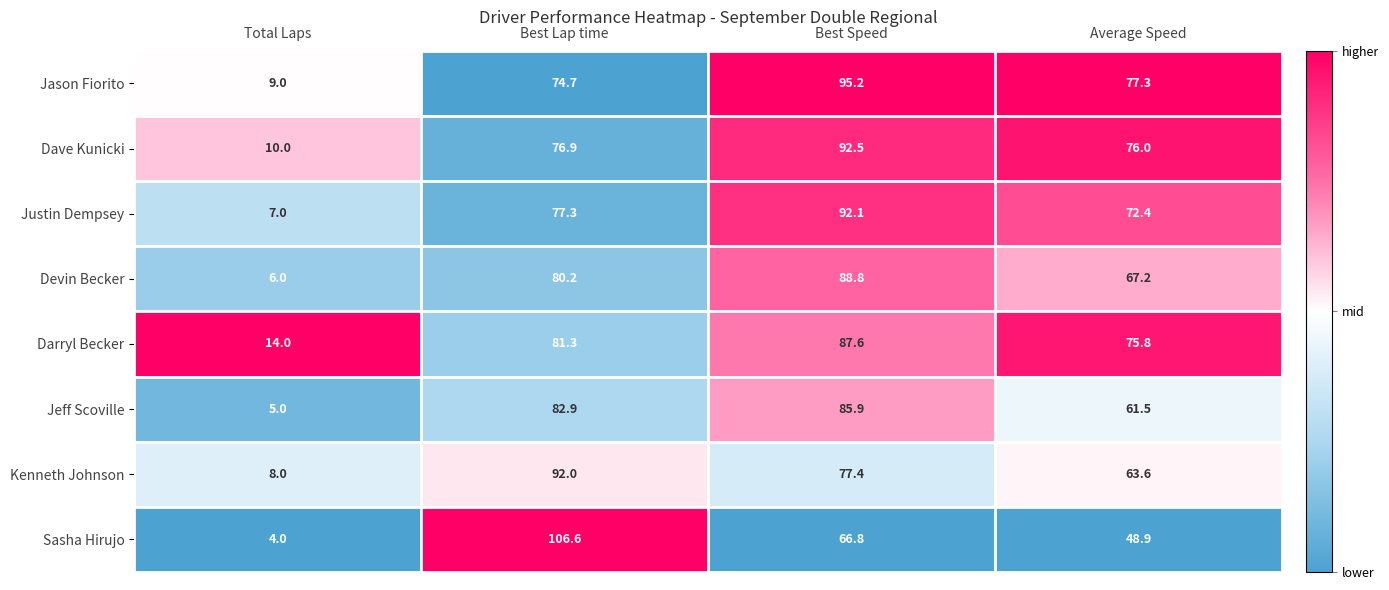

Which label corresponds to the largest value in the chart?

Best Lap time